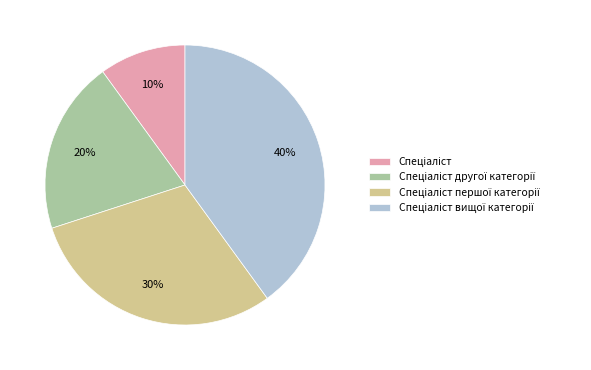

Is there any slice that represents more than half of the pie?

No